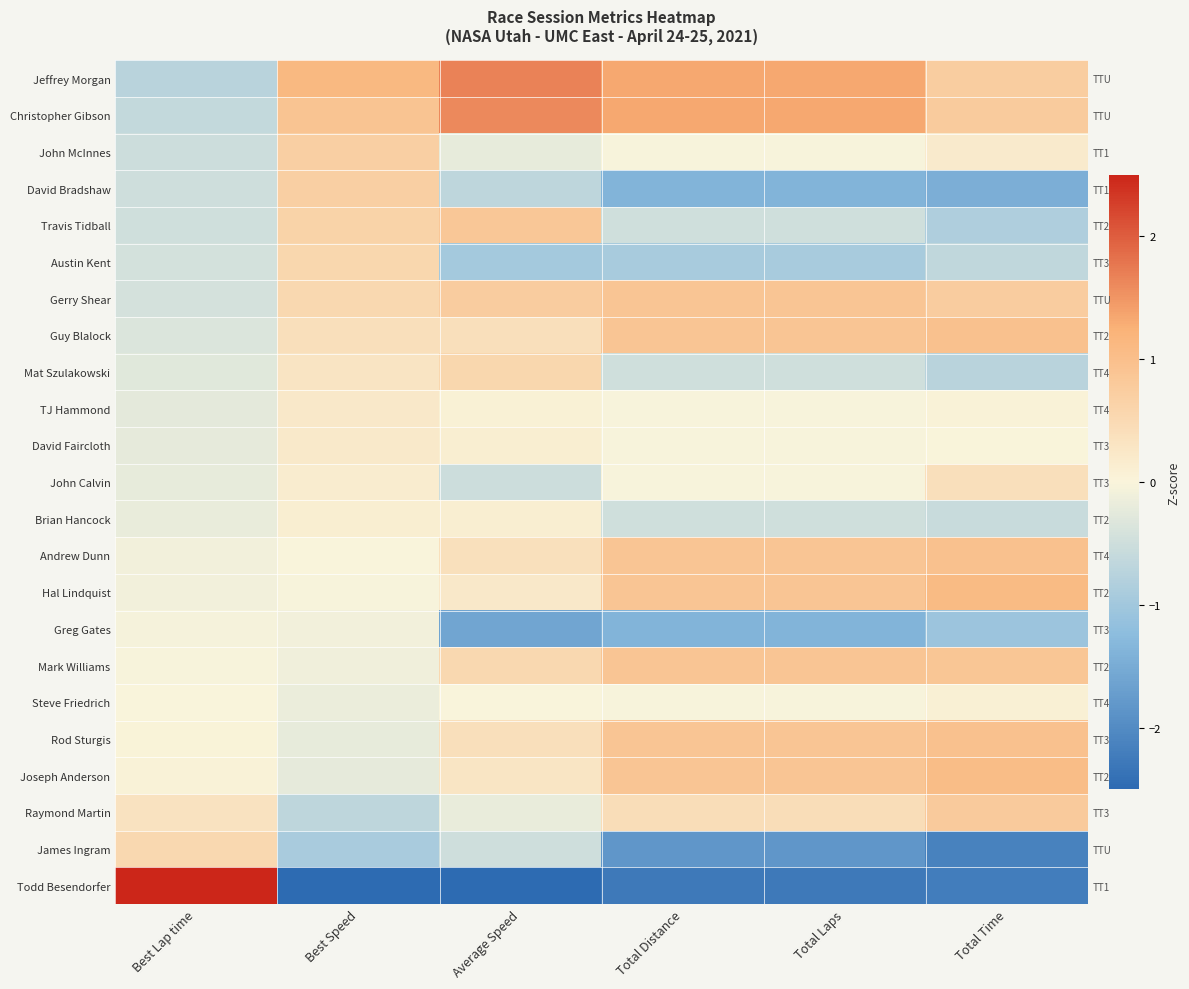

Is it true that David Faircloth equals -0.2 at Best Lap time?

True